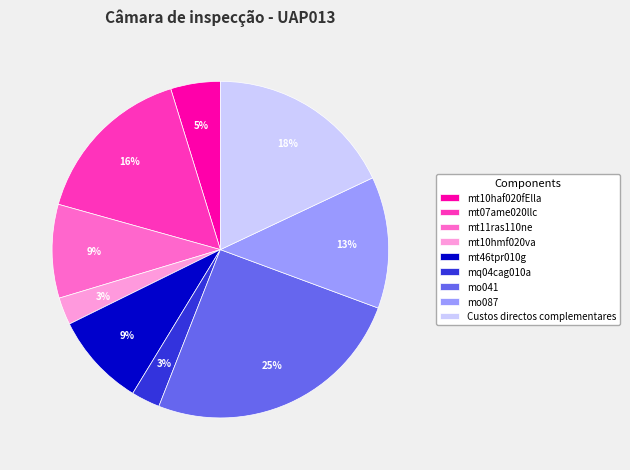

Is there a majority slice in this chart?

No